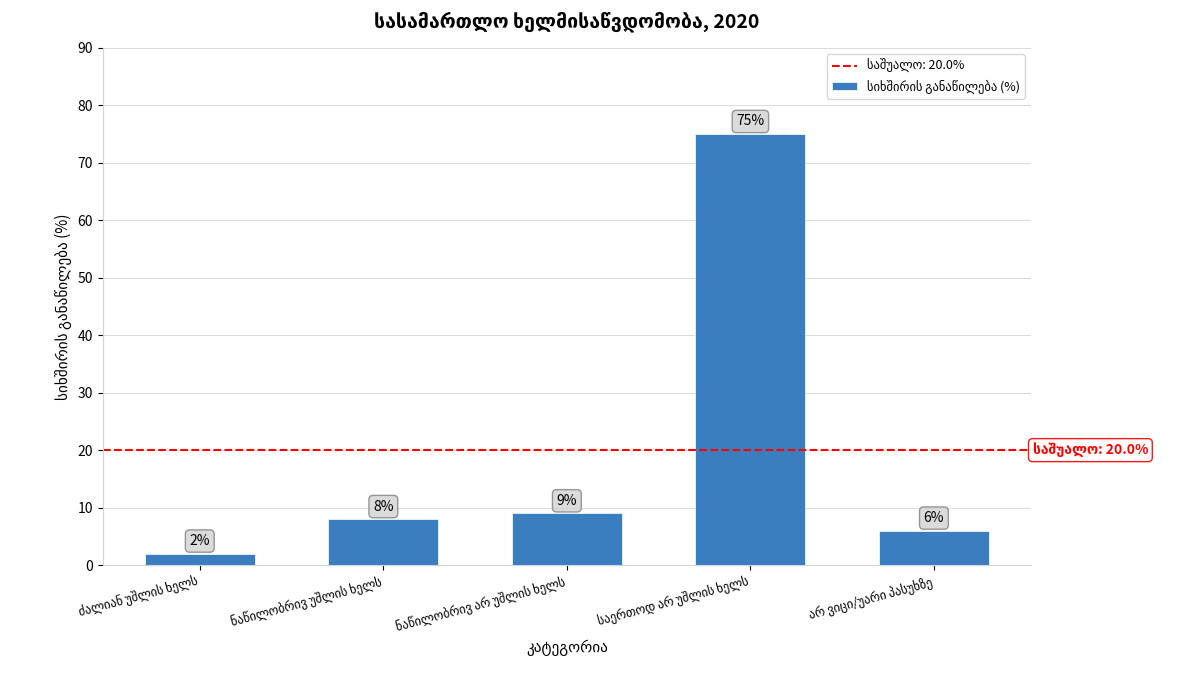

What is the sum of all values?

100